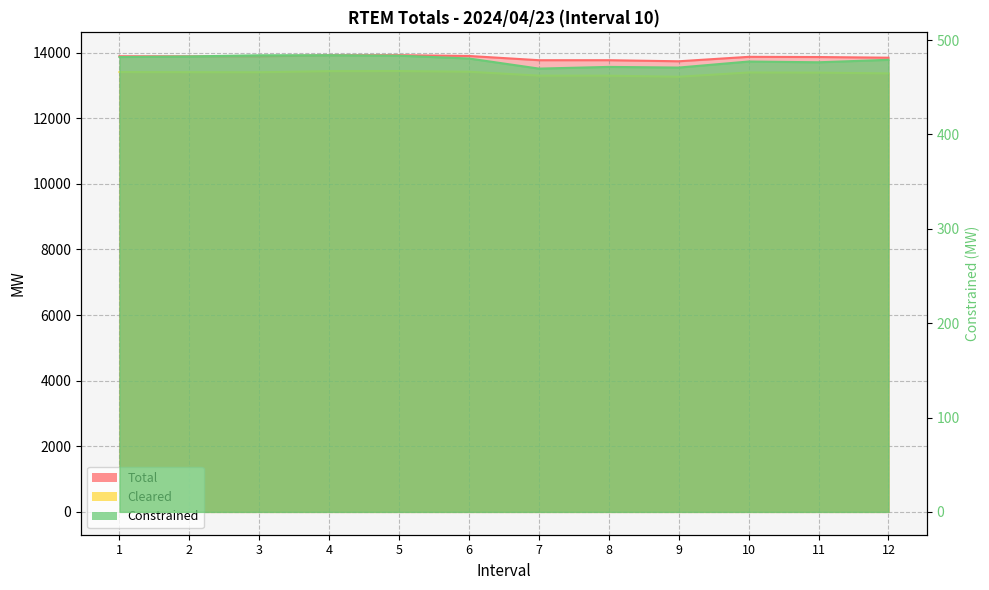

What is the difference between the highest and lowest values at 1?

13405.7